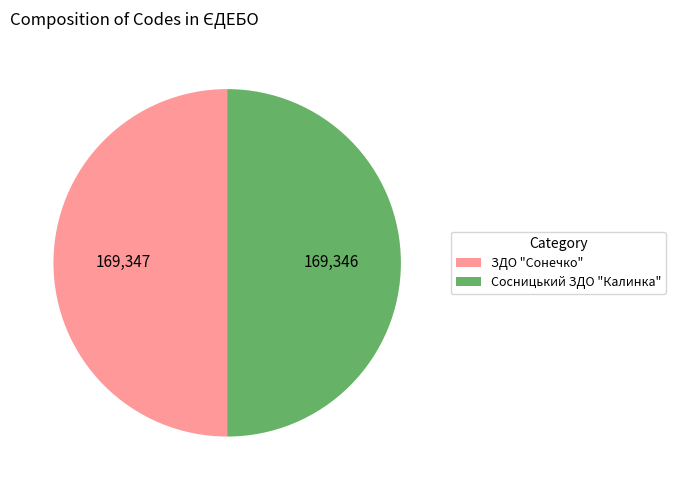

Is it true that Сосницький ЗДО "Калинка" is 64% of the pie?

False